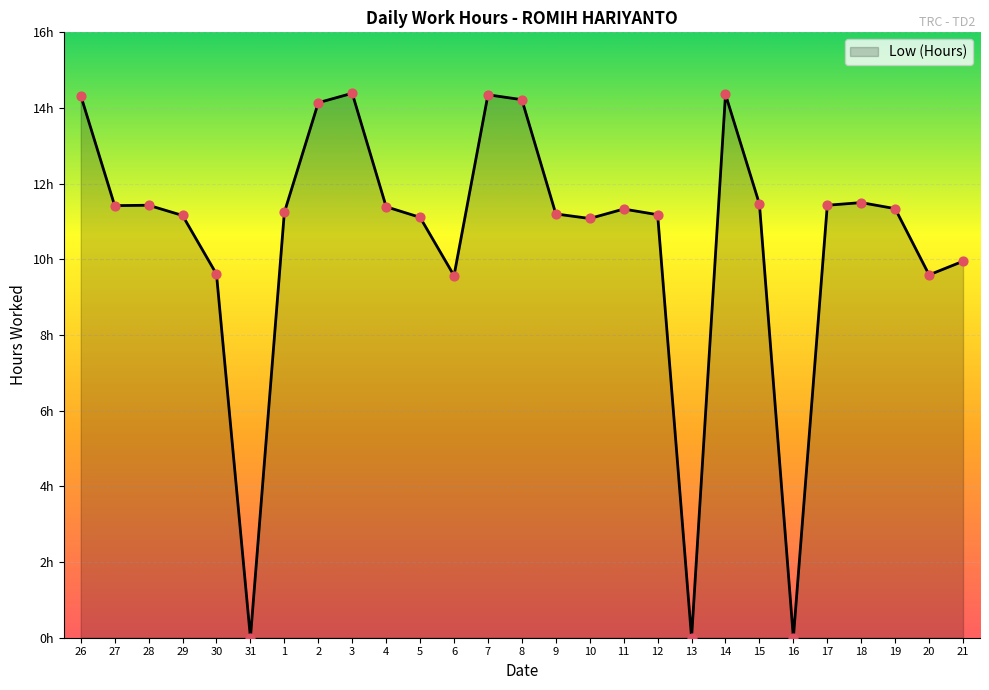

Which has a higher value, 28 or 14?

14